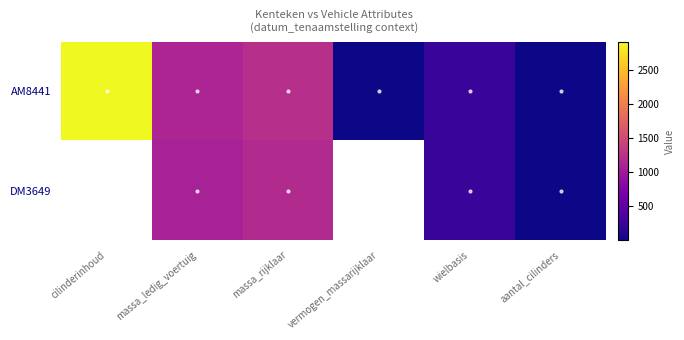

Which has a higher value, vermogen_massarijklaar or cilinderinhoud?

cilinderinhoud